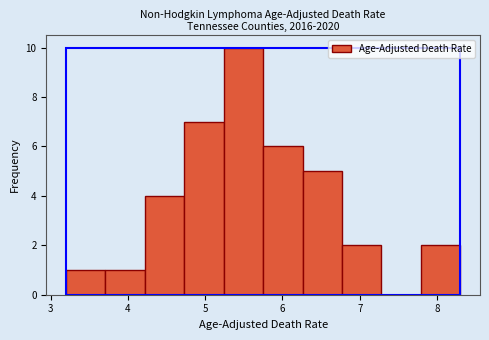

What is the height of the bar covering 3.71 to 4.22 on the x-axis? Neither the bar edges nor the heights are printed on the chart, so give them approximately, as read against the axes.

1